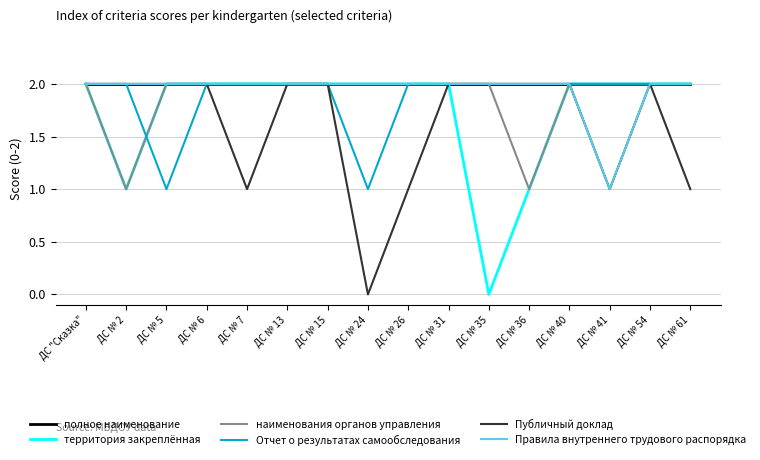

What is the greatest value displayed?

2